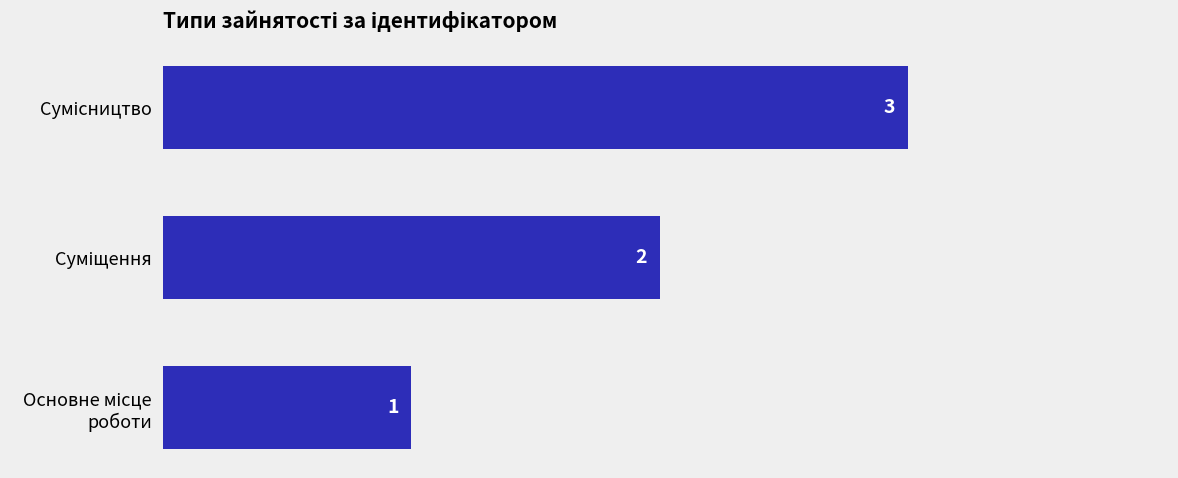

Are the bars grouped side by side (vs. stacked)?

No